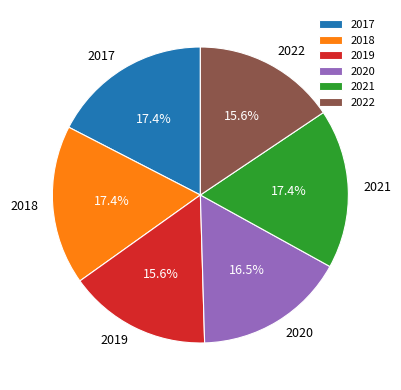

Which has a higher value, 2022 or 2021?

2021